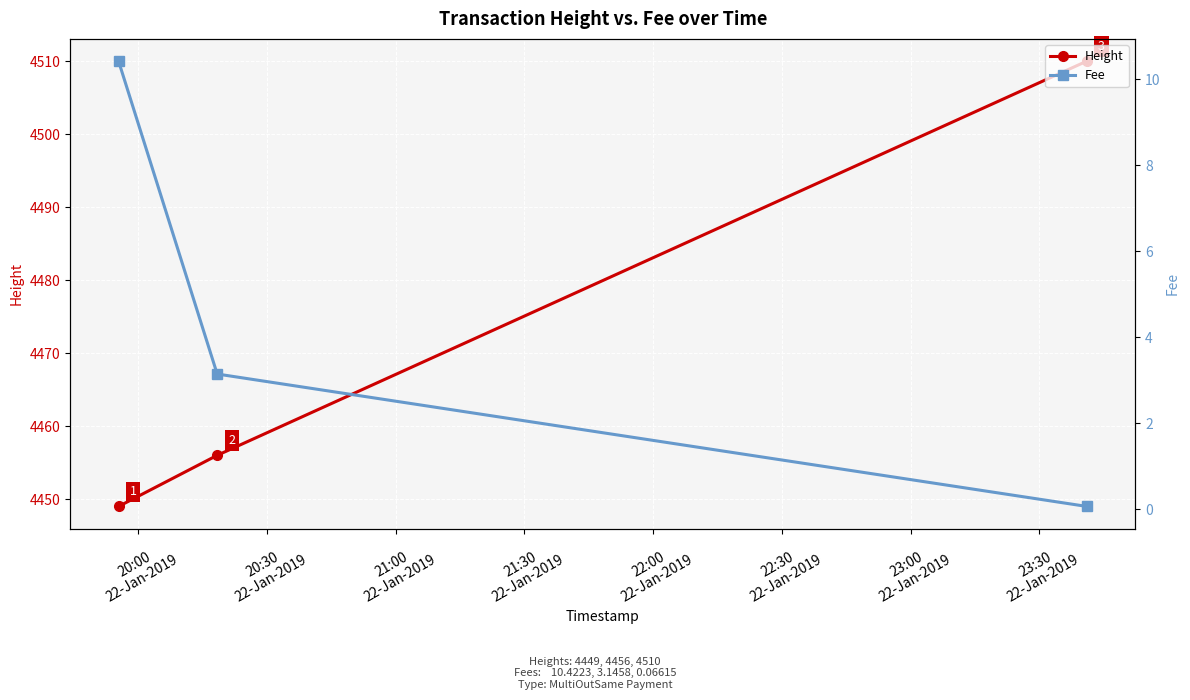

How many Height values are between 4449 and 4510?

3